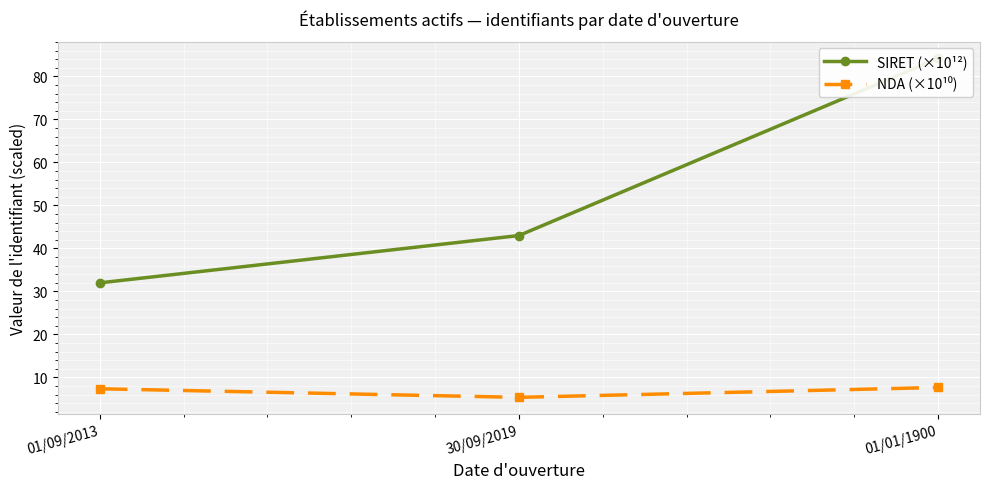

Is it true that NDA (×10¹⁰) equals 7.3 at 01/09/2013?

True